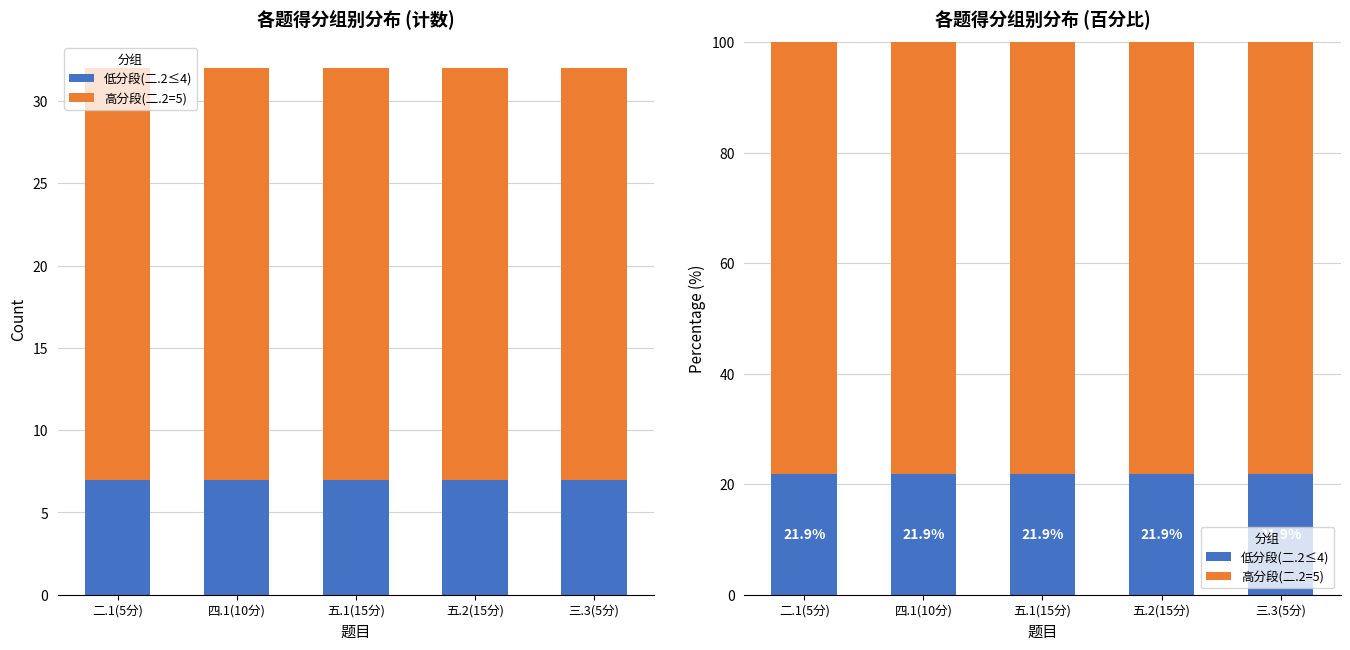

Is the value of 低分段(二.2≤4) at 二.1(5分) greater than the value of 高分段(二.2=5) at 二.1(5分)?

No